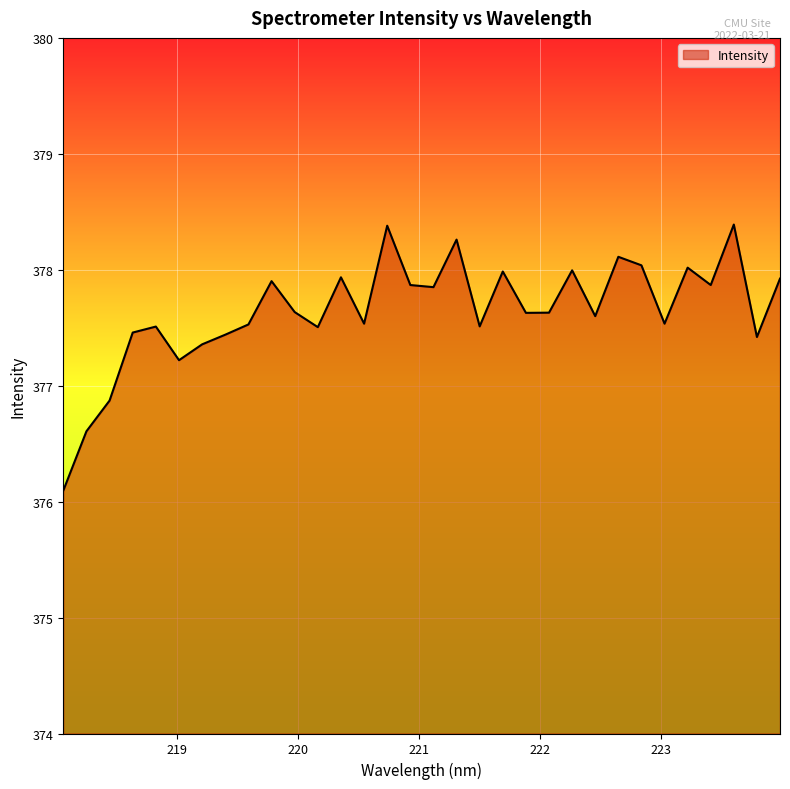

What is the smallest value displayed?

376.1